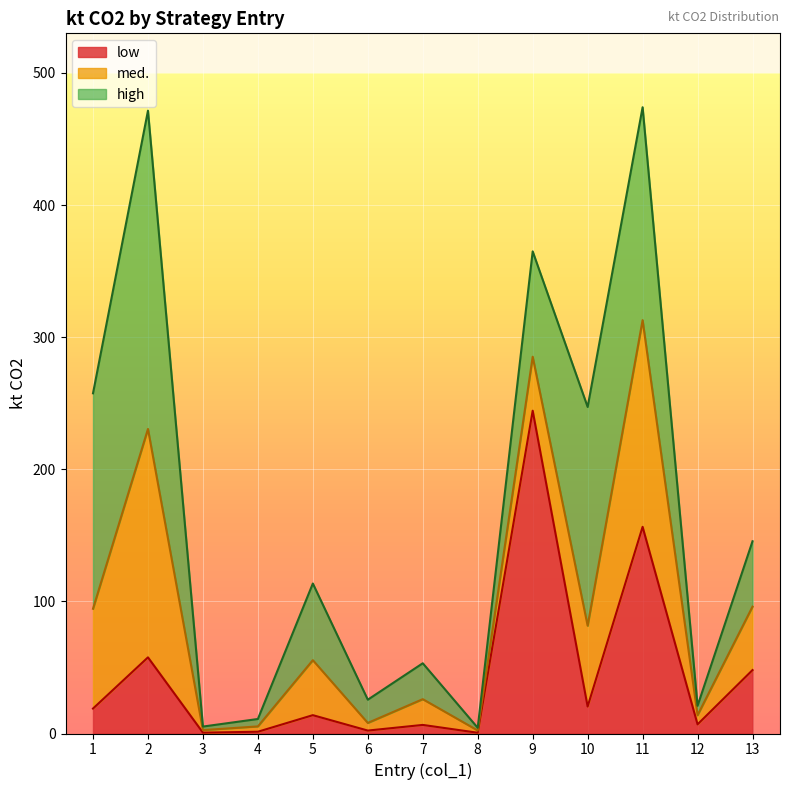

Between 2 and 3, which series saw the biggest shift?

high